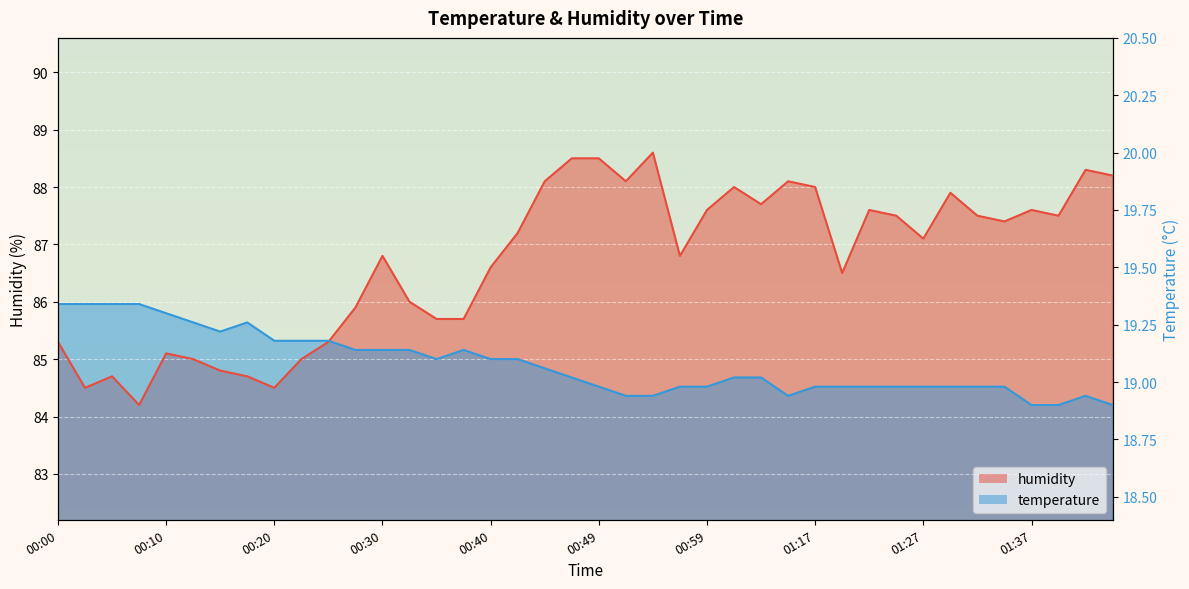

What is the difference between the humidity values at 00:03 and 01:35?

2.9